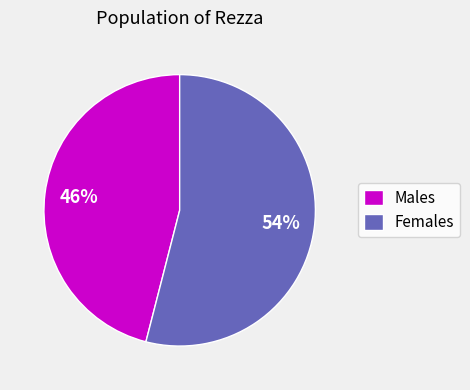

To the nearest percent, what portion does Males represent?

46%